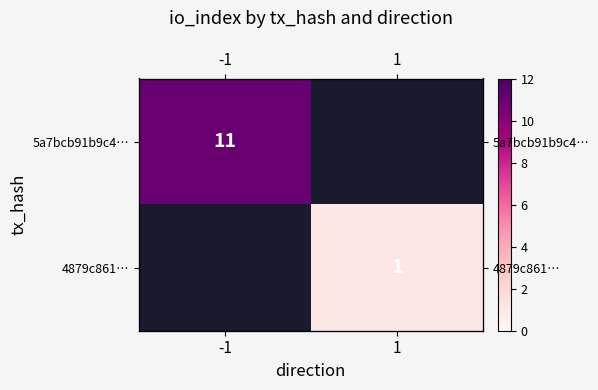

At which label is 5a7bcb91b9c4… closest to 11?

-1